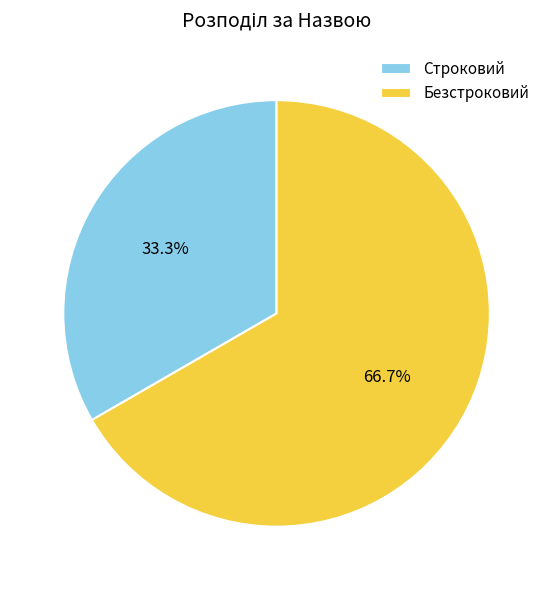

Which has a higher value, Строковий or Безстроковий?

Безстроковий